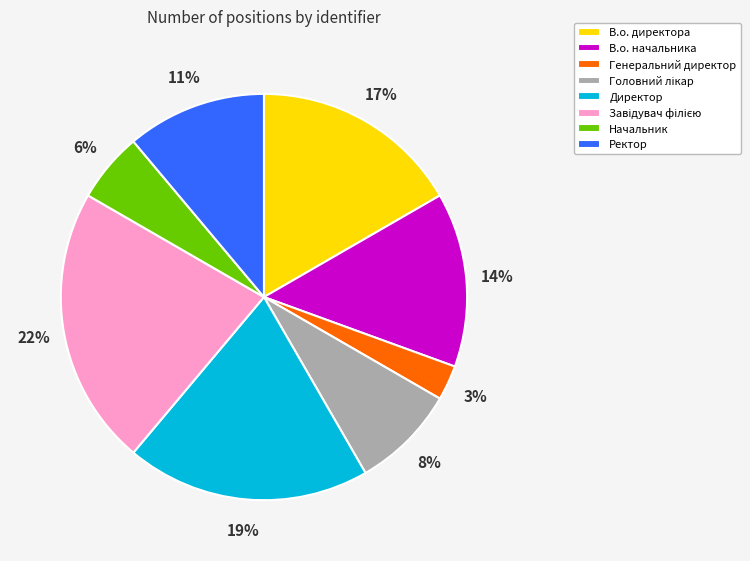

To the nearest percent, what is the difference between the largest and smallest slice percentages?

19%